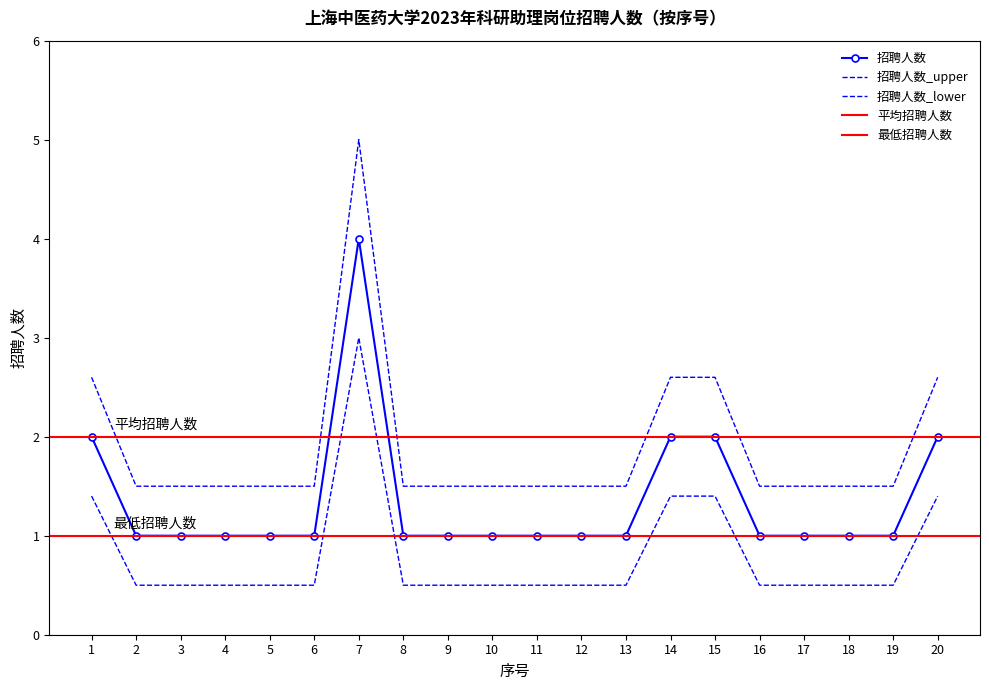

What is the value of the 招聘人数_upper point at the 9th from the left?

1.5